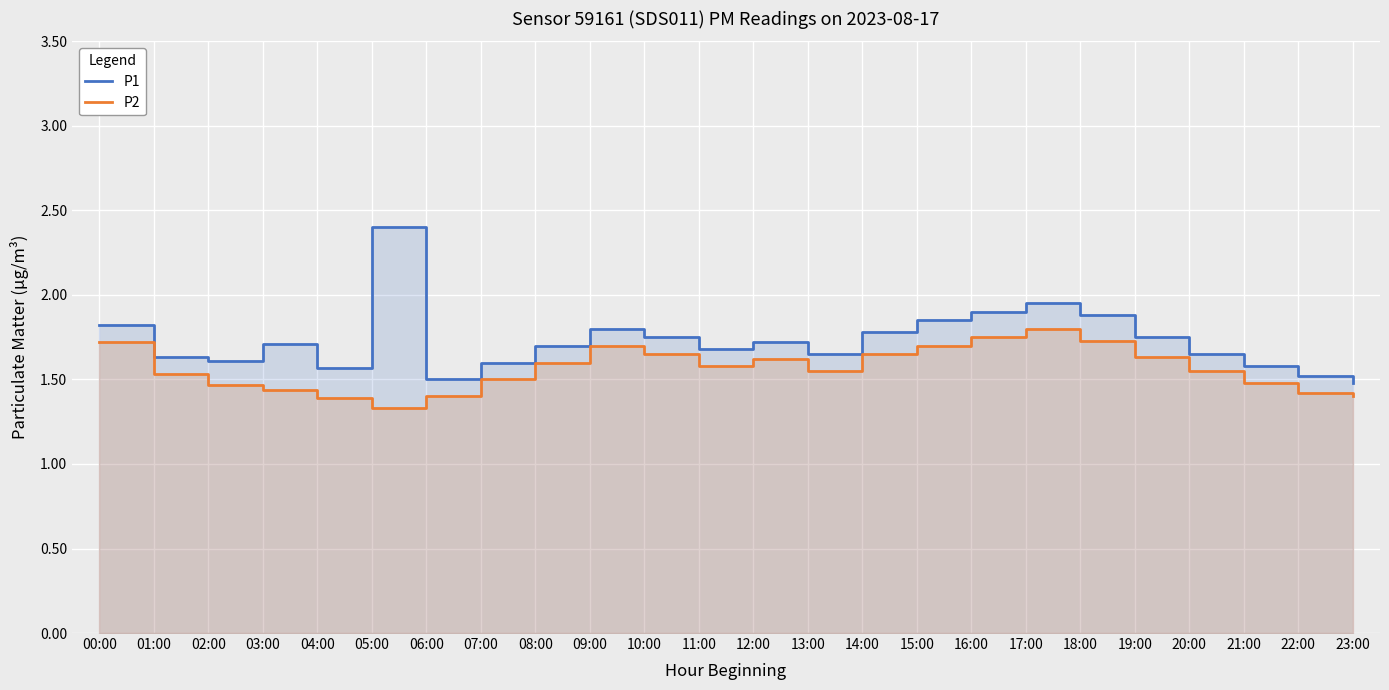

True or false: P2 and P1 cross at least once.

False